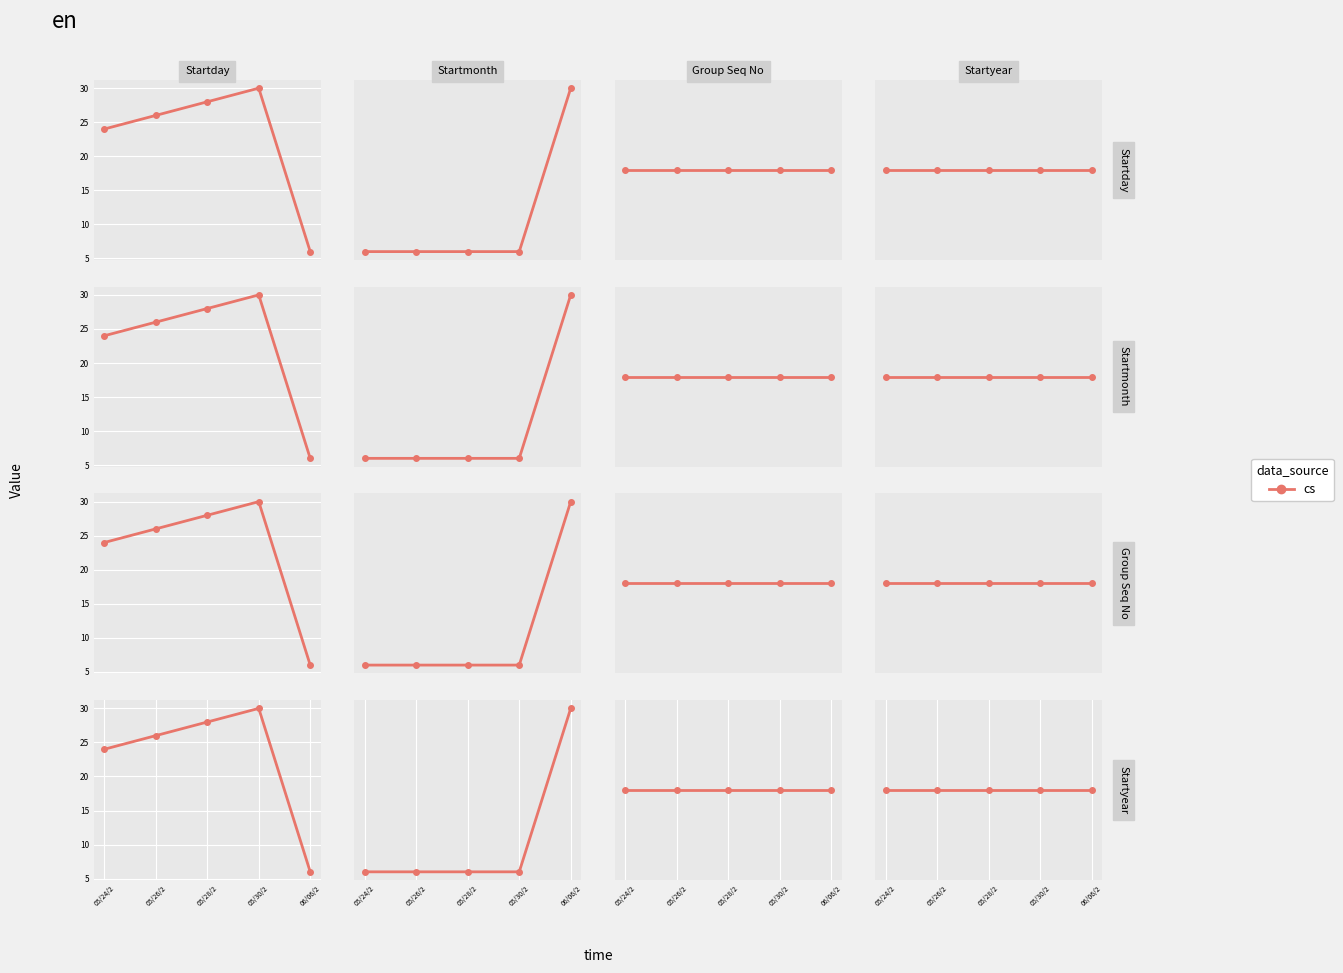

Which category has the lowest value in the Startmonth series?

05/24/2